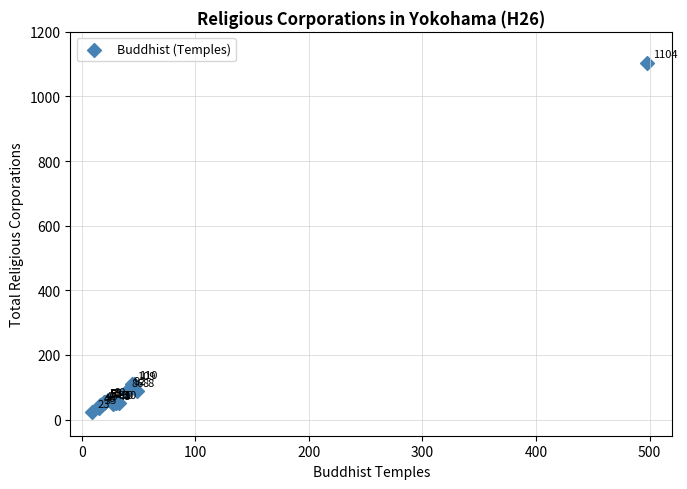

What Y value in the scatter plot is closest to 563?

110